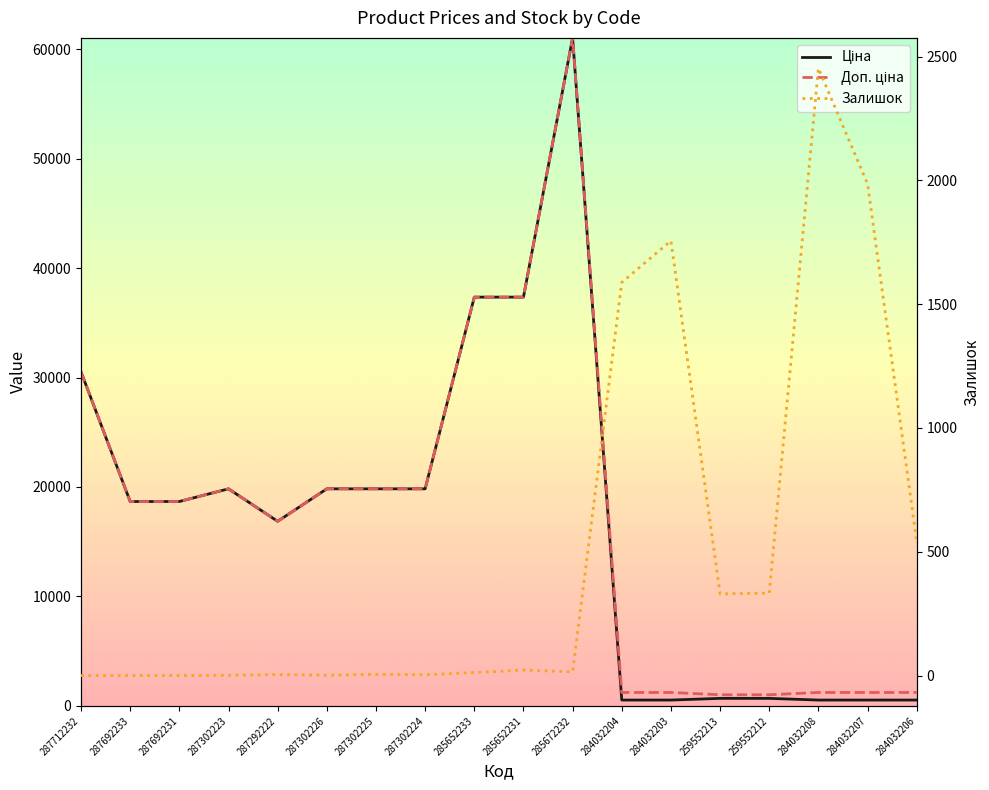

What is the sum of all Доп. ціна values?

307924.9